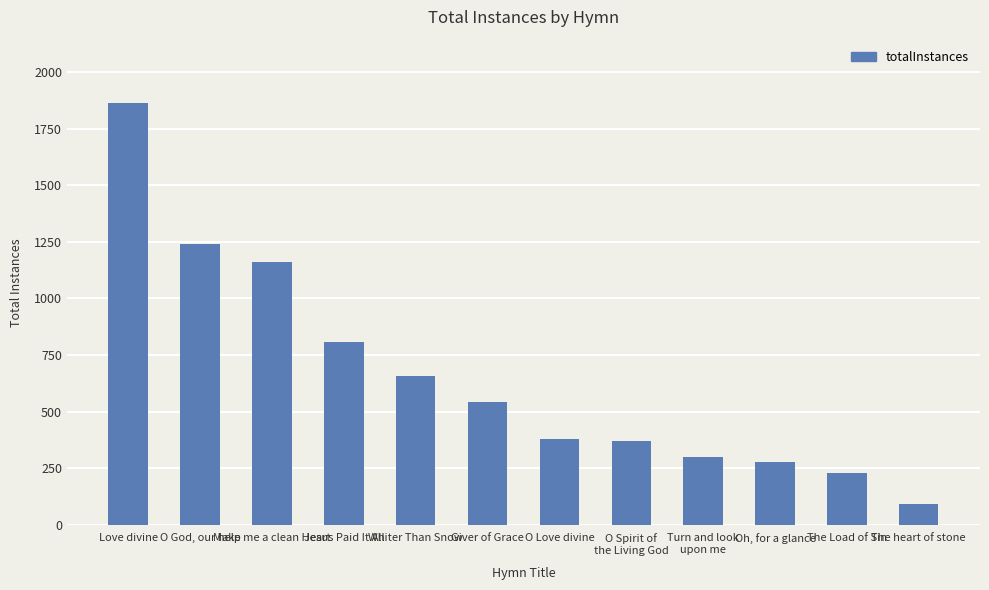

What is the sum of the values at O Love divine and The Load of Sin?

610